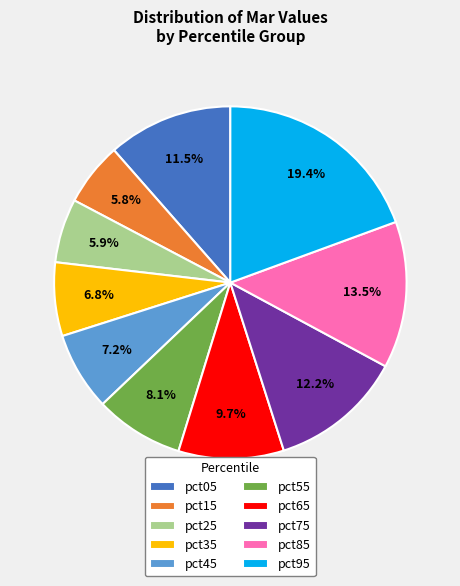

How much of the chart is everything except pct95?

80.6%